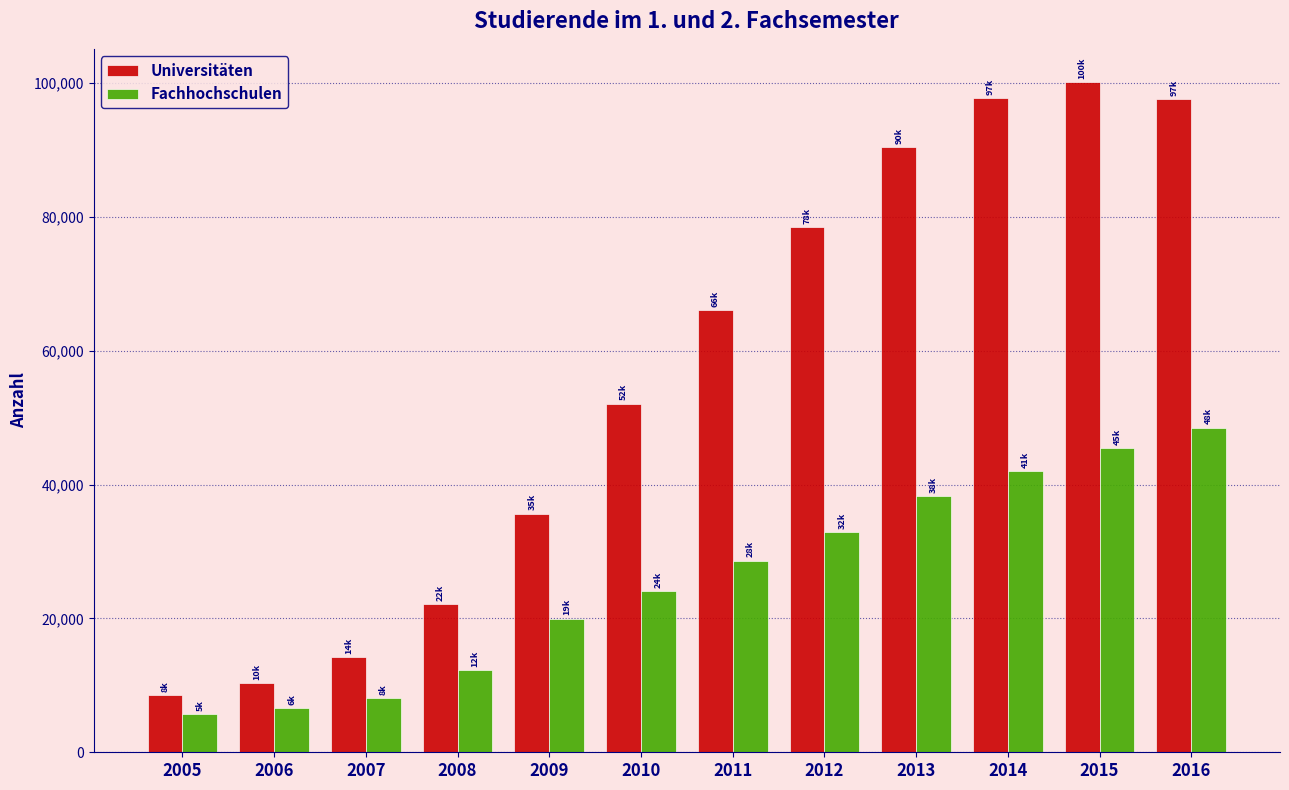

The Fachhochschulen series shows 78590 at 2015. True or false?

False